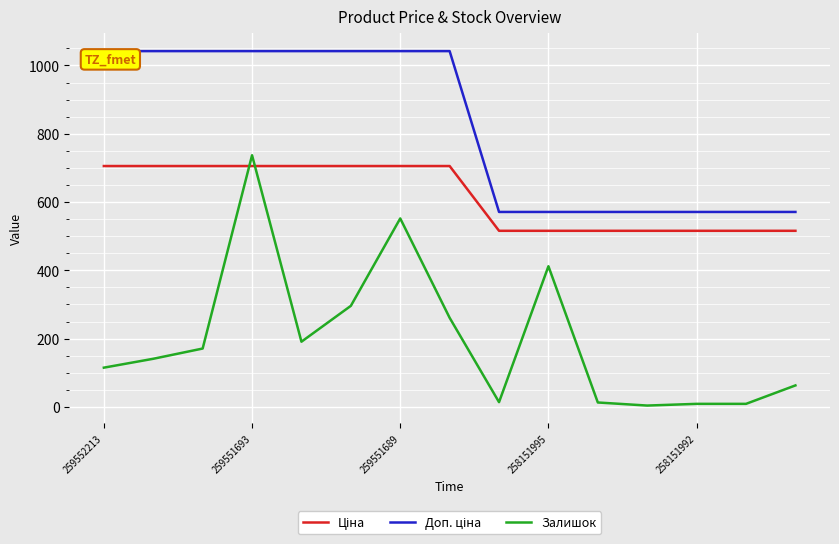

Which series has the largest range (max minus min)?

Залишок